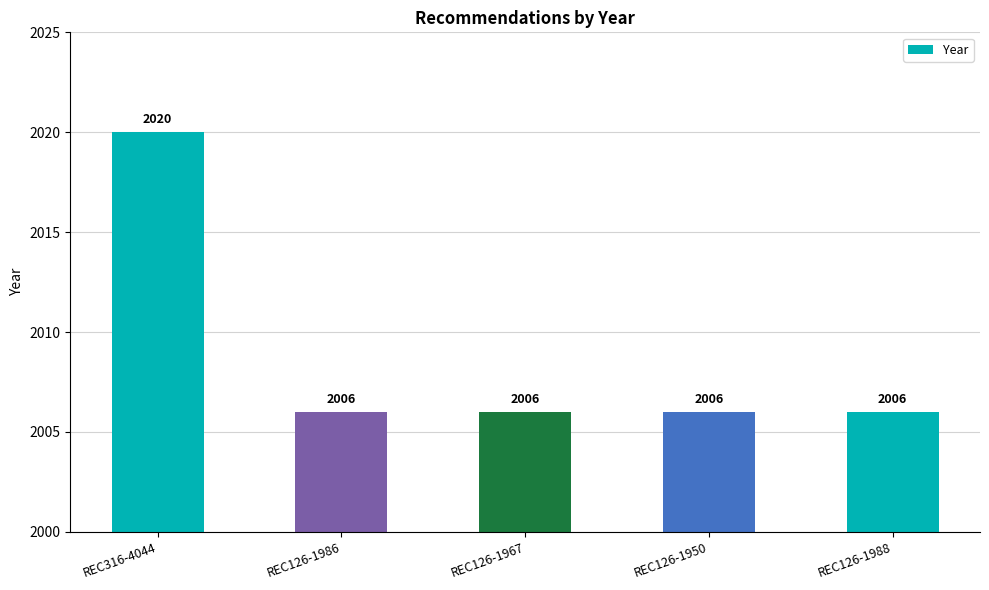

Are the bars grouped side by side (vs. stacked)?

No